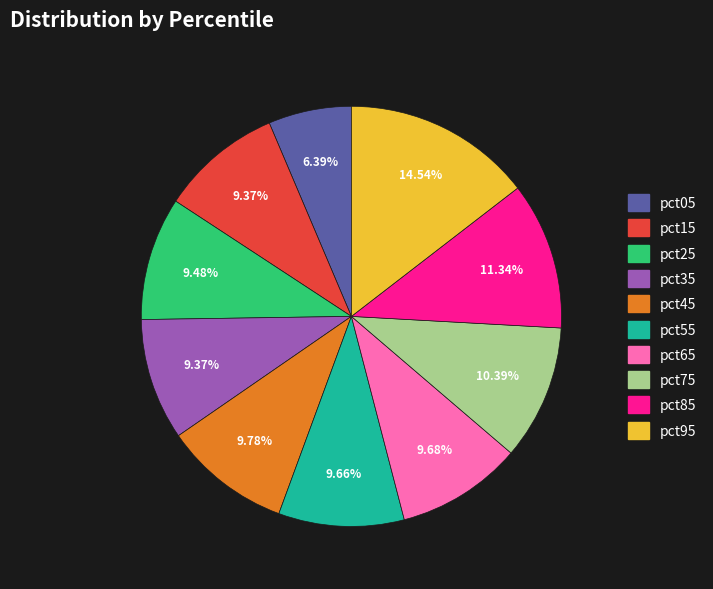

What is the ratio of the value at pct05 to the value at pct75?

0.6